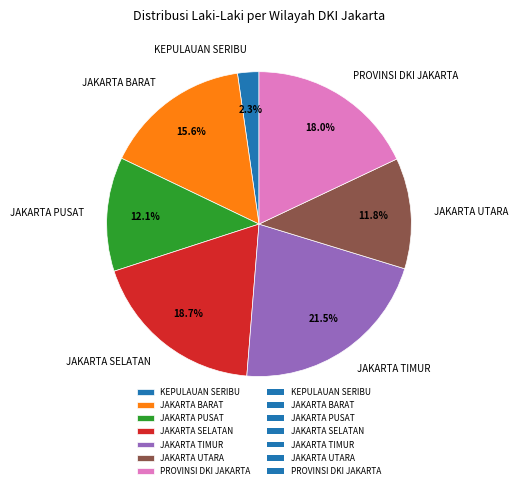

To the nearest percent, what is the difference between the KEPULAUAN SERIBU and JAKARTA TIMUR slice percentages?

19%